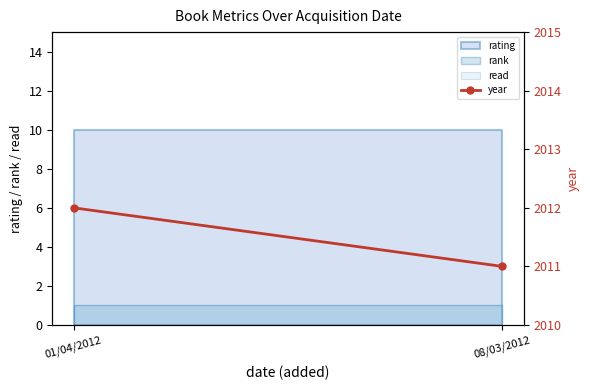

What is the smallest value displayed?

2011